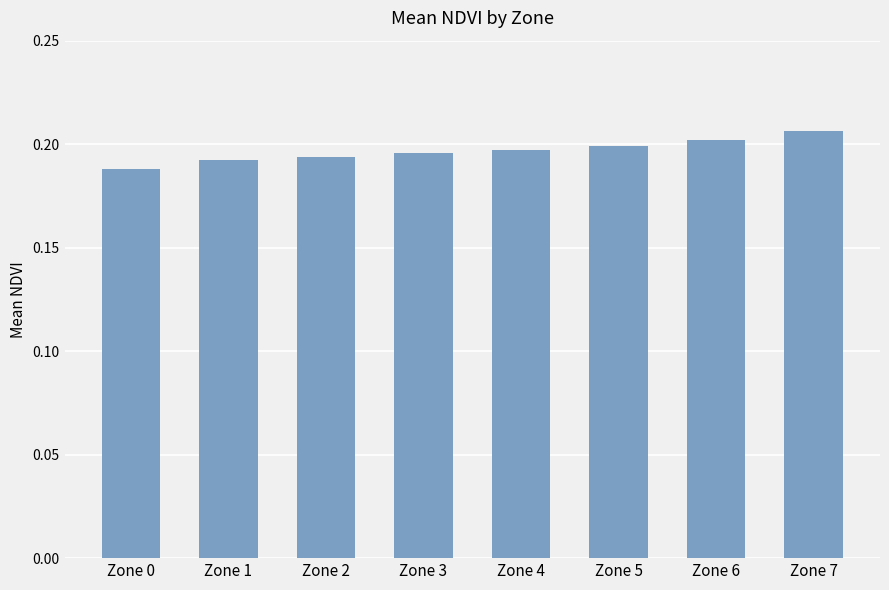

The chart shows a value of 0.3 at Zone 1. True or false?

False